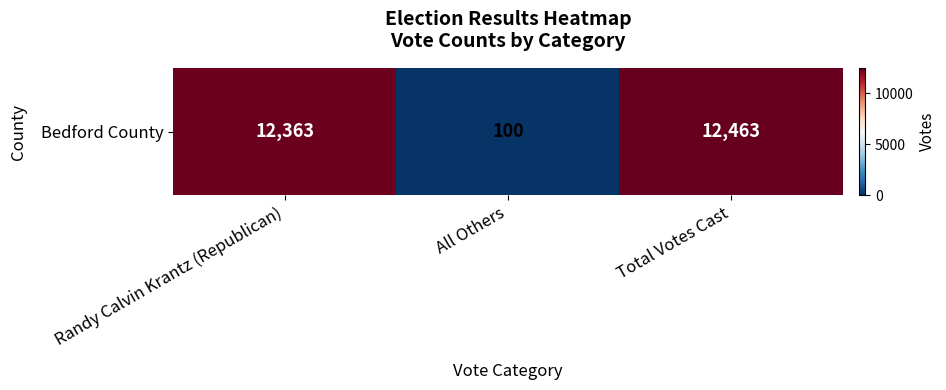

At which label does the data first exceed 12363?

Total Votes Cast